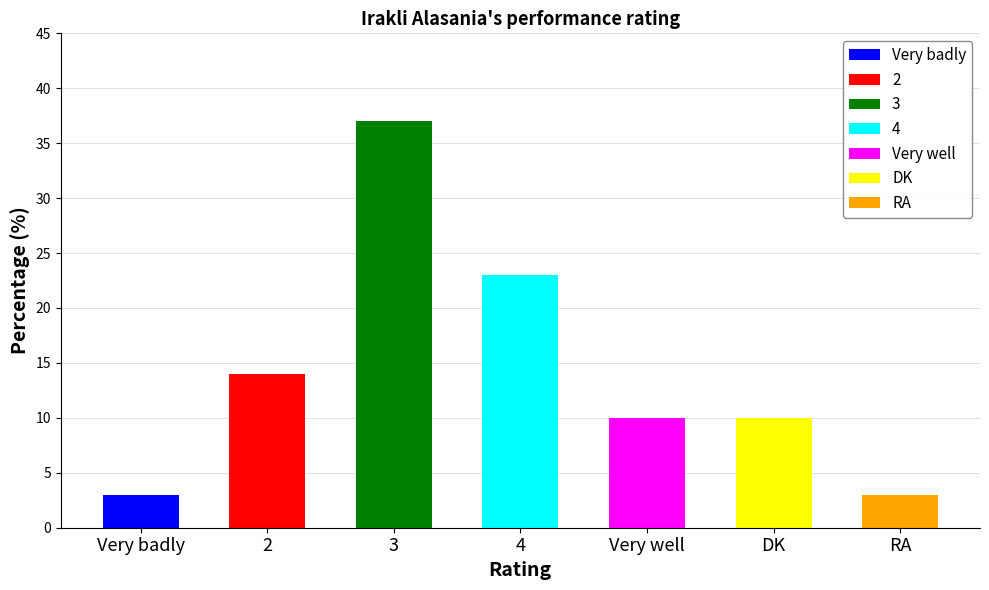

Rank the categories by value from lowest to highest.

Very badly, RA, Very well, DK, 2, 4, 3